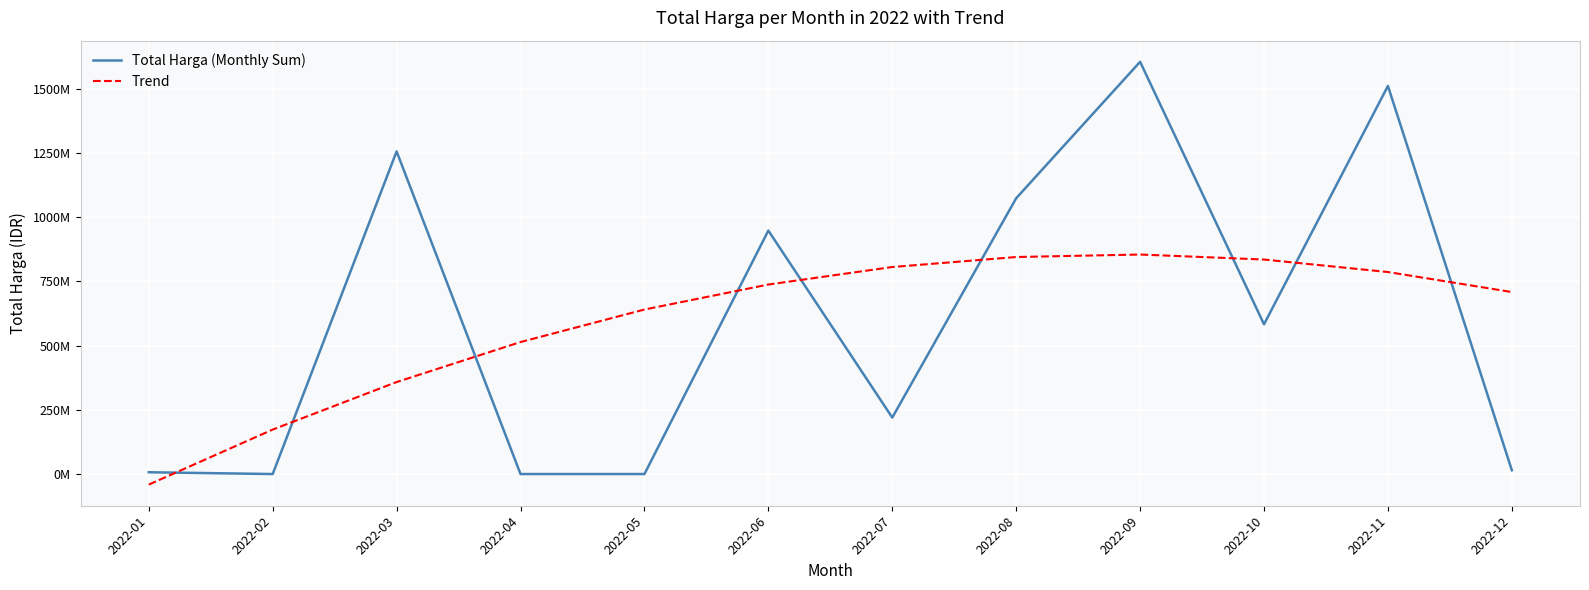

Which label corresponds to the smallest value in the chart?

2022-01